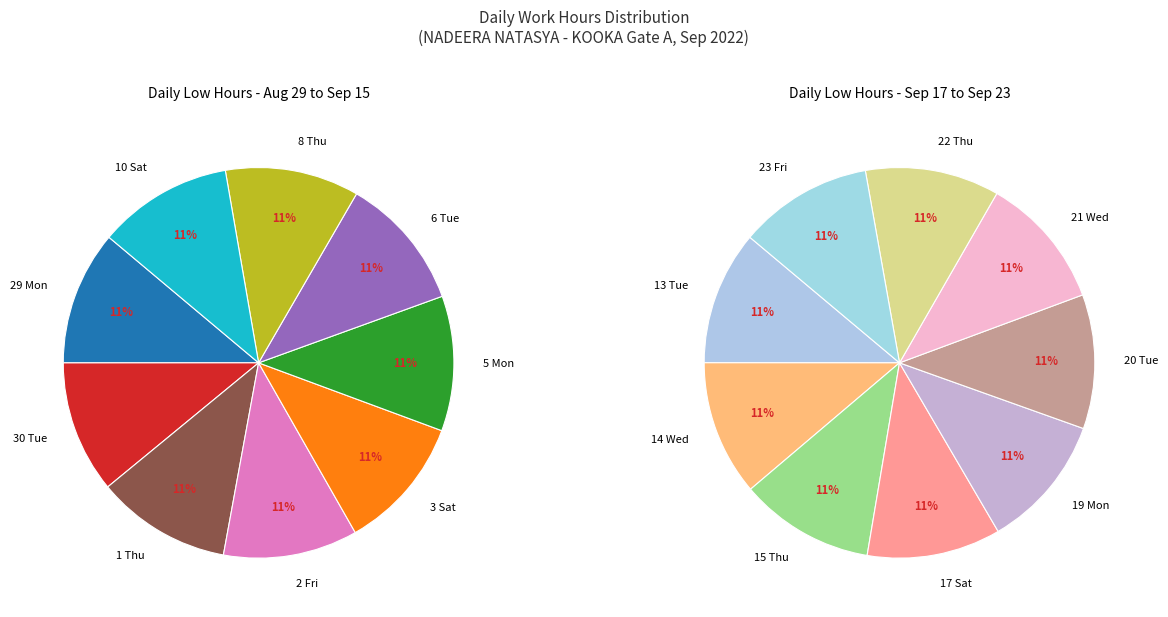

What is the change in value from 5 Mon to 19 Mon?

-0.1